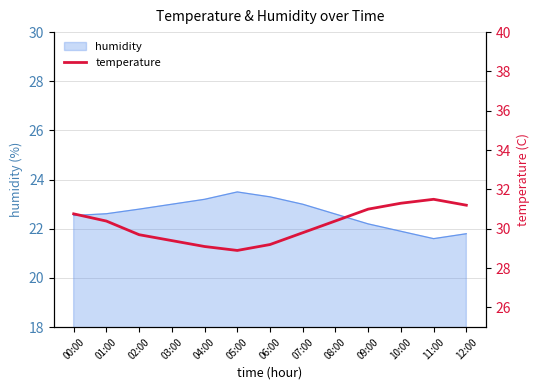

What is the highest value of the humidity series?

23.5